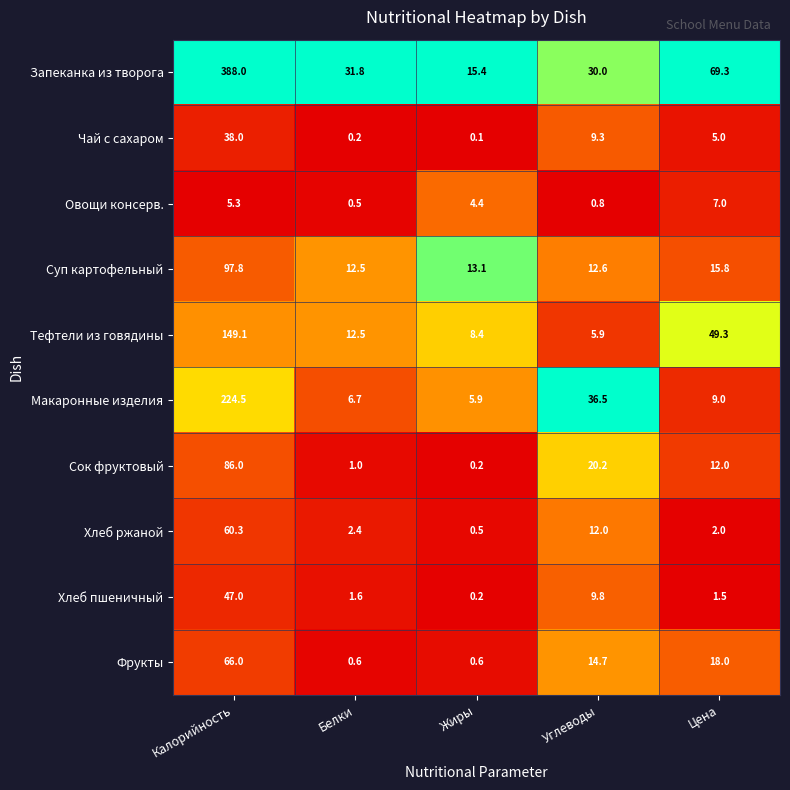

The value of Хлеб ржаной at Калорийность is 60.3. True or false?

True